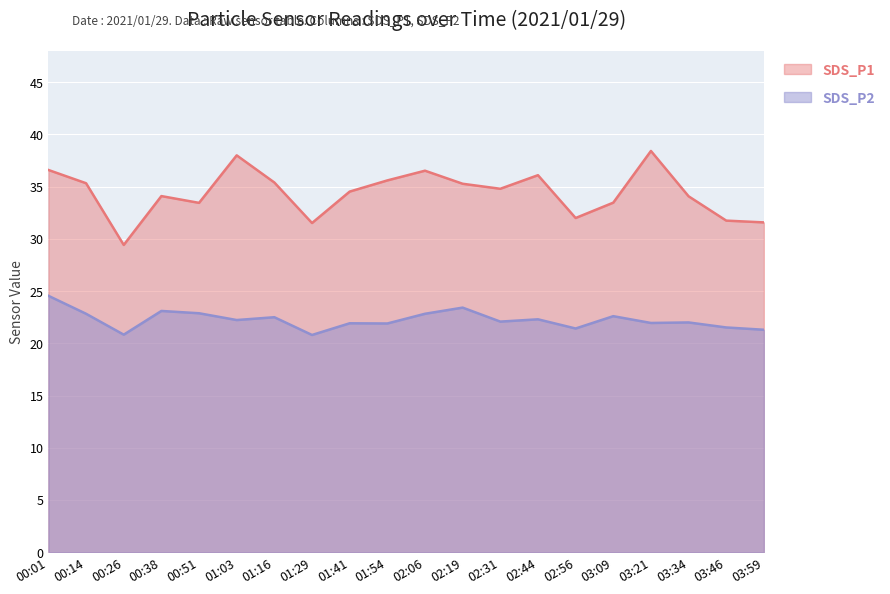

What is the approximate value of SDS_P2 at 03:34?

22.0